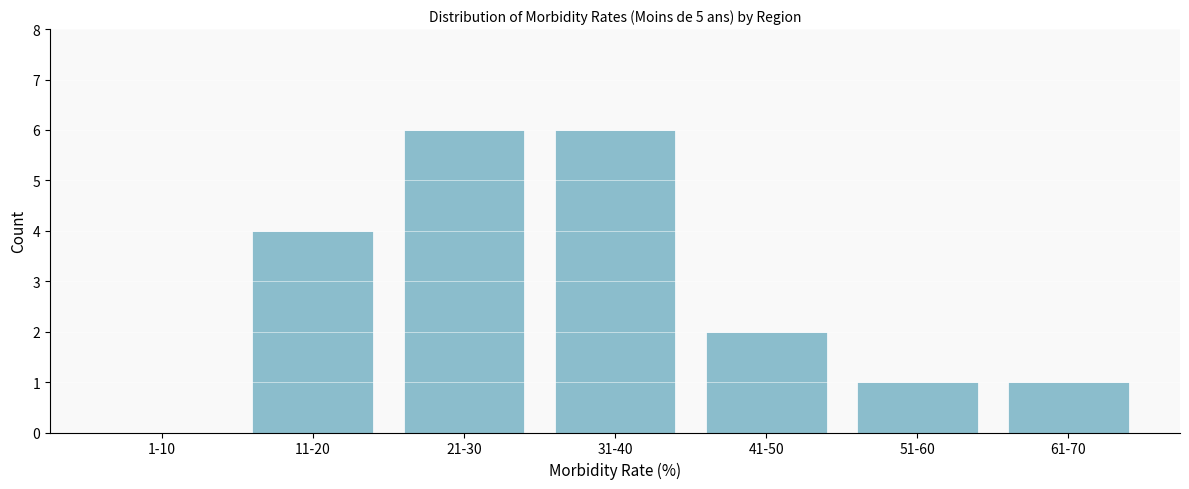

Reading right to left, extract all data points from this chart.

61-70=1	51-60=1	41-50=2	31-40=6	21-30=6	11-20=4	1-10=0